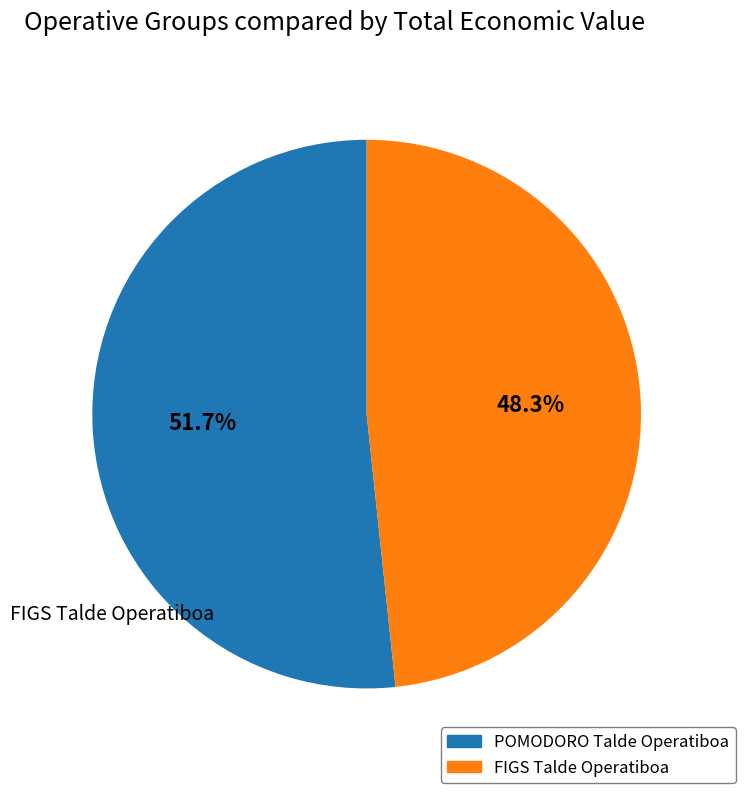

What is the smallest slice in the pie chart?

FIGS Talde Operatiboa